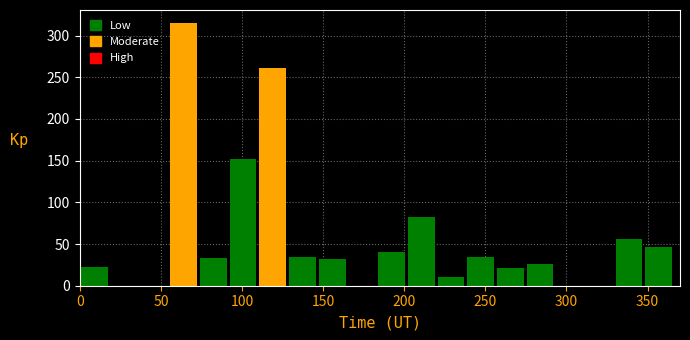

Around what value on the x-axis is the tallest bar? Give the approximate position of its centre, as read against the axis.

65